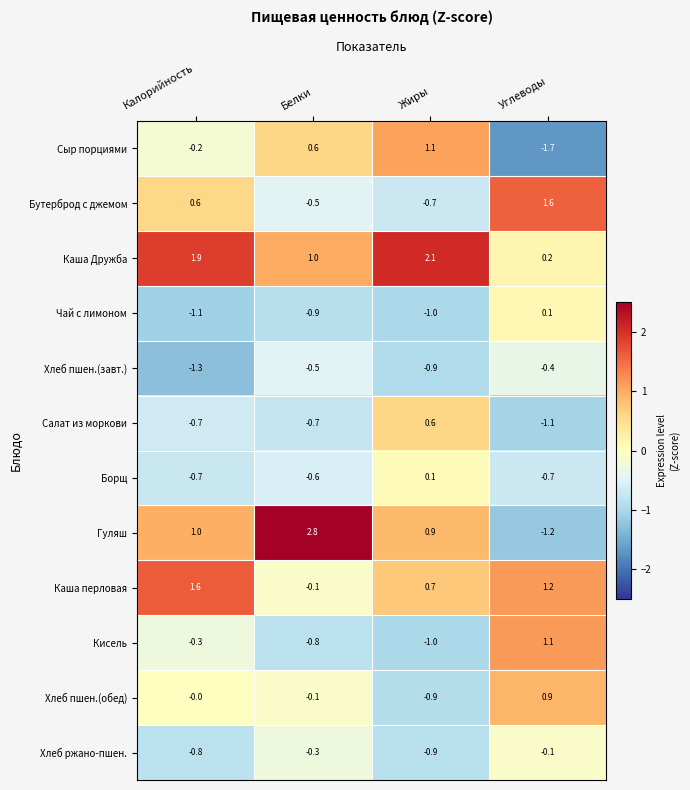

Which series has the largest total across all categories?

Каша Дружба